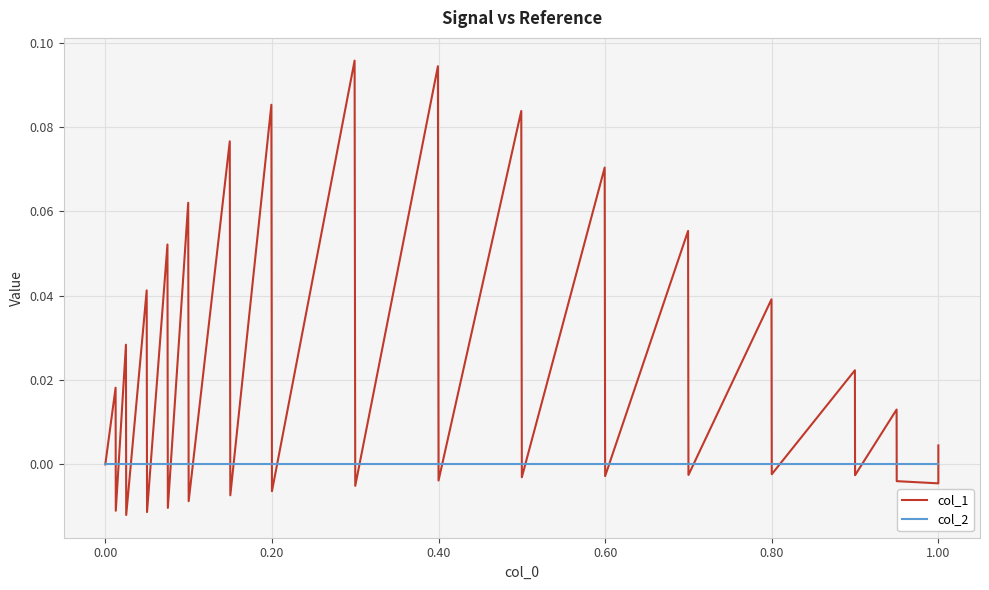

The value of col_1 at 0.00 is 0.0. True or false?

False